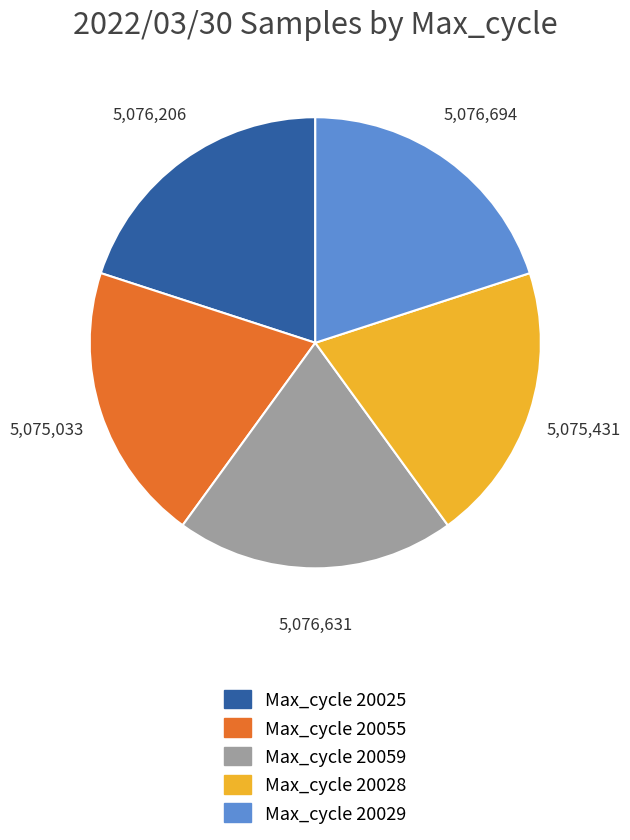

What is the ratio of the value at Max_cycle 20029 to the value at Max_cycle 20059?

1.0